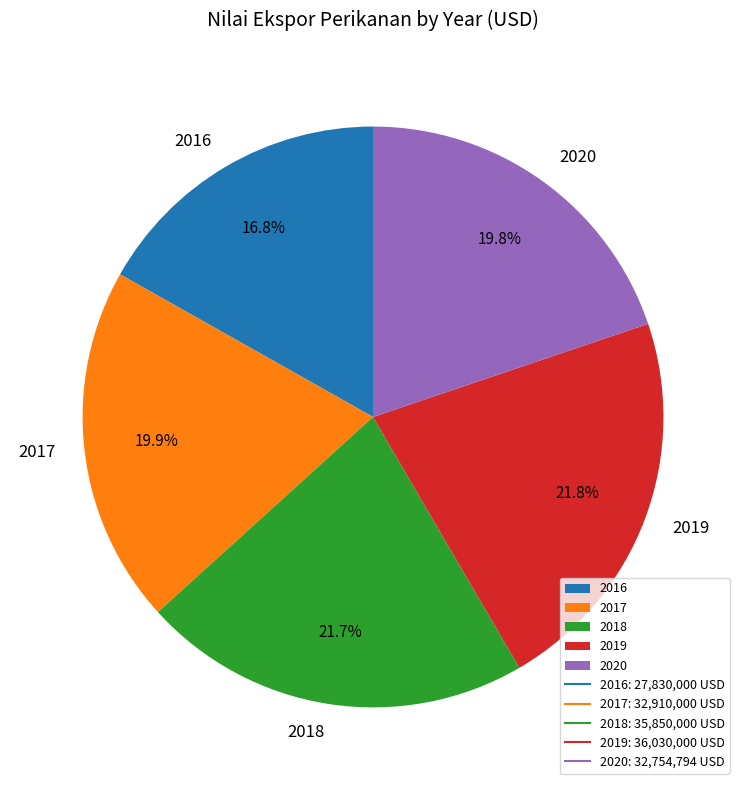

Is there any slice that represents more than half of the pie?

No